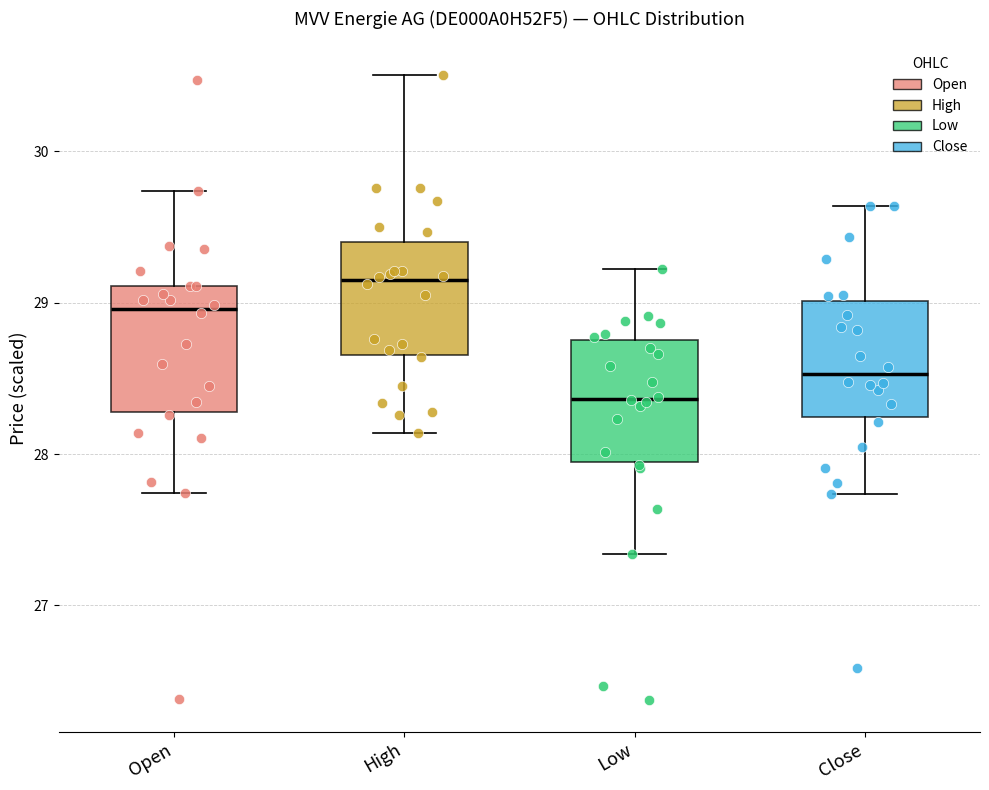

Where does the median line of the box for Close sit on the y-axis? The values are not printed on the chart, so give them approximately, as read against the axis.

28.5